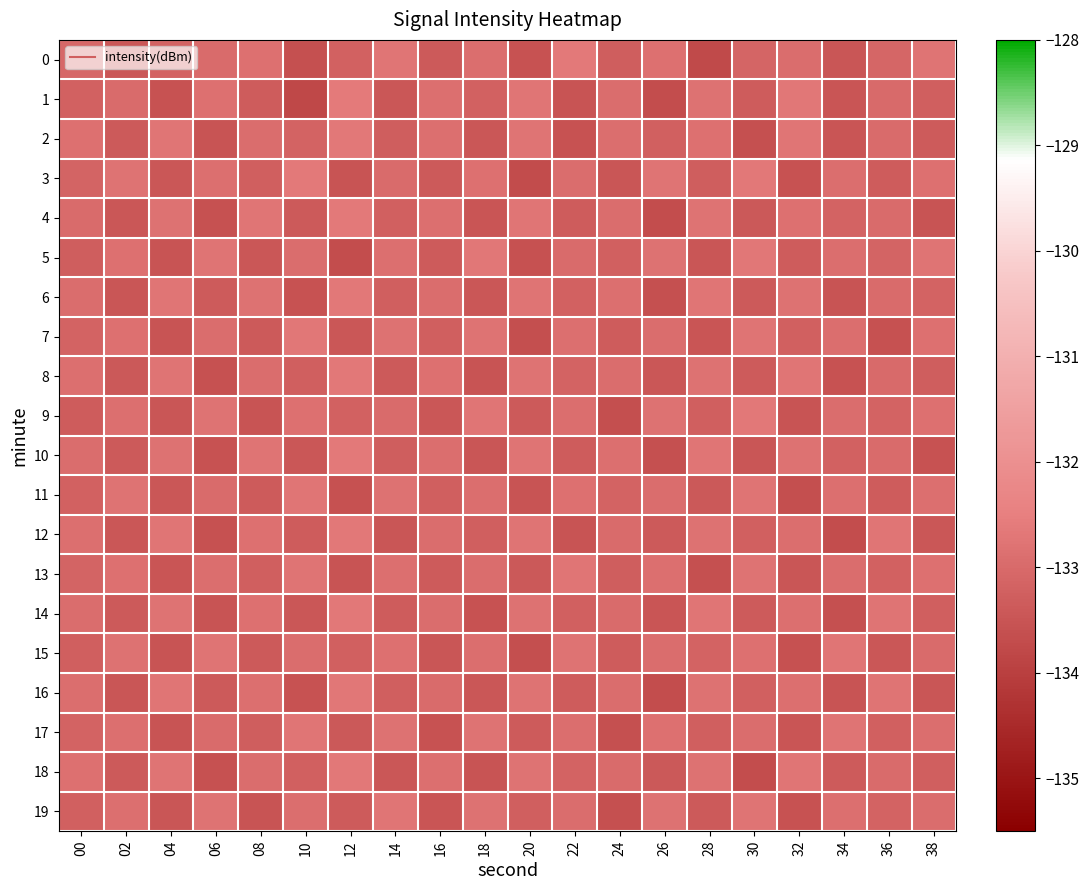

Reading left to right, extract all data points from this chart.

0: 00=-133.0	02=-133.4	04=-133.2	06=-133.0	08=-132.8	10=-133.6	12=-133.2	14=-132.7	16=-133.4	18=-132.9	20=-133.6	22=-132.6	24=-133.3	26=-132.8	28=-133.8	30=-133.1	32=-132.9	34=-133.5	36=-133.1	38=-132.8
1: 00=-133.2	02=-133.0	04=-133.6	06=-132.8	08=-133.3	10=-133.8	12=-132.6	14=-133.4	16=-132.9	18=-133.2	20=-132.7	22=-133.5	24=-132.9	26=-133.7	28=-132.8	30=-133.3	32=-132.7	34=-133.5	36=-133.0	38=-133.2
2: 00=-132.8	02=-133.4	04=-132.7	06=-133.5	08=-132.9	10=-133.2	12=-132.7	14=-133.3	16=-132.9	18=-133.4	20=-132.8	22=-133.6	24=-132.9	26=-133.2	28=-132.8	30=-133.6	32=-132.7	34=-133.5	36=-133.0	38=-133.3
3: 00=-133.2	02=-132.8	04=-133.4	06=-132.9	08=-133.3	10=-132.6	12=-133.5	14=-133.0	16=-133.4	18=-132.8	20=-133.7	22=-132.9	24=-133.5	26=-132.8	28=-133.3	30=-132.7	32=-133.6	34=-132.9	36=-133.3	38=-132.9
4: 00=-133.0	02=-133.4	04=-132.8	06=-133.6	08=-132.7	10=-133.4	12=-132.7	14=-133.2	16=-132.9	18=-133.5	20=-132.7	22=-133.3	24=-132.9	26=-133.7	28=-132.8	30=-133.4	32=-132.8	34=-133.2	36=-133.0	38=-133.5
5: 00=-133.3	02=-132.8	04=-133.5	06=-132.8	08=-133.4	10=-132.9	12=-133.7	14=-132.9	16=-133.3	18=-132.7	20=-133.6	22=-133.0	24=-133.2	26=-132.8	28=-133.5	30=-132.7	32=-133.3	34=-132.9	36=-133.2	38=-132.8
6: 00=-132.9	02=-133.5	04=-132.7	06=-133.4	08=-132.8	10=-133.5	12=-132.7	14=-133.3	16=-132.9	18=-133.4	20=-132.8	22=-133.2	24=-132.9	26=-133.6	28=-132.7	30=-133.4	32=-132.8	34=-133.5	36=-133.0	38=-133.2
7: 00=-133.2	02=-132.9	04=-133.5	06=-132.9	08=-133.4	10=-132.7	12=-133.4	14=-132.8	16=-133.3	18=-132.8	20=-133.6	22=-132.9	24=-133.3	26=-132.9	28=-133.5	30=-132.8	32=-133.2	34=-132.9	36=-133.6	38=-132.8
8: 00=-132.9	02=-133.4	04=-132.8	06=-133.6	08=-132.9	10=-133.2	12=-132.7	14=-133.4	16=-132.8	18=-133.5	20=-132.8	22=-133.2	24=-132.9	26=-133.4	28=-132.8	30=-133.3	32=-132.7	34=-133.6	36=-133.0	38=-133.3
9: 00=-133.3	02=-132.9	04=-133.5	06=-132.8	08=-133.5	10=-132.8	12=-133.2	14=-133.0	16=-133.4	18=-132.7	20=-133.4	22=-132.9	24=-133.7	26=-132.8	28=-133.3	30=-132.7	32=-133.5	34=-132.9	36=-133.2	38=-132.8
10: 00=-132.9	02=-133.4	04=-132.8	06=-133.6	08=-132.8	10=-133.4	12=-132.7	14=-133.3	16=-132.9	18=-133.5	20=-132.8	22=-133.3	24=-132.9	26=-133.6	28=-132.7	30=-133.4	32=-132.8	34=-133.2	36=-133.0	38=-133.5
11: 00=-133.2	02=-132.8	04=-133.4	06=-133.0	08=-133.3	10=-132.7	12=-133.6	14=-132.8	16=-133.3	18=-132.9	20=-133.5	22=-132.8	24=-133.2	26=-132.9	28=-133.4	30=-132.8	32=-133.6	34=-132.9	36=-133.3	38=-132.9
12: 00=-132.9	02=-133.4	04=-132.7	06=-133.6	08=-132.8	10=-133.3	12=-132.7	14=-133.5	16=-132.9	18=-133.2	20=-132.8	22=-133.5	24=-133.0	26=-133.4	28=-132.8	30=-133.2	32=-132.9	34=-133.7	36=-132.7	38=-133.4
13: 00=-133.2	02=-132.8	04=-133.5	06=-132.9	08=-133.3	10=-132.8	12=-133.5	14=-132.9	16=-133.3	18=-132.9	20=-133.4	22=-132.7	24=-133.3	26=-132.9	28=-133.6	30=-132.8	32=-133.5	34=-132.9	36=-133.2	38=-132.8
14: 00=-132.9	02=-133.4	04=-132.8	06=-133.5	08=-132.8	10=-133.4	12=-132.7	14=-133.3	16=-132.9	18=-133.6	20=-132.8	22=-133.2	24=-133.0	26=-133.5	28=-132.7	30=-133.3	32=-132.9	34=-133.6	36=-132.8	38=-133.3
15: 00=-133.3	02=-132.8	04=-133.5	06=-132.8	08=-133.4	10=-132.9	12=-133.2	14=-132.9	16=-133.5	18=-132.9	20=-133.6	22=-132.8	24=-133.3	26=-132.9	28=-133.2	30=-132.8	32=-133.6	34=-132.7	36=-133.4	38=-133.0
16: 00=-132.9	02=-133.4	04=-132.7	06=-133.4	08=-132.9	10=-133.5	12=-132.7	14=-133.3	16=-133.0	18=-133.4	20=-132.8	22=-133.3	24=-132.9	26=-133.7	28=-132.8	30=-133.2	32=-132.9	34=-133.5	36=-132.8	38=-133.5
17: 00=-133.2	02=-132.9	04=-133.5	06=-133.0	08=-133.3	10=-132.7	12=-133.4	14=-132.8	16=-133.6	18=-132.8	20=-133.3	22=-132.9	24=-133.6	26=-132.8	28=-133.3	30=-132.9	32=-133.5	34=-132.8	36=-133.2	38=-132.9
18: 00=-132.8	02=-133.4	04=-132.8	06=-133.6	08=-132.9	10=-133.2	12=-132.7	14=-133.4	16=-132.9	18=-133.5	20=-132.8	22=-133.2	24=-133.0	26=-133.4	28=-132.8	30=-133.7	32=-132.7	34=-133.3	36=-133.0	38=-133.3
19: 00=-133.2	02=-132.9	04=-133.5	06=-132.8	08=-133.5	10=-132.9	12=-133.3	14=-132.7	16=-133.5	18=-132.8	20=-133.3	22=-132.9	24=-133.6	26=-132.8	28=-133.4	30=-132.8	32=-133.5	34=-132.9	36=-133.2	38=-132.9